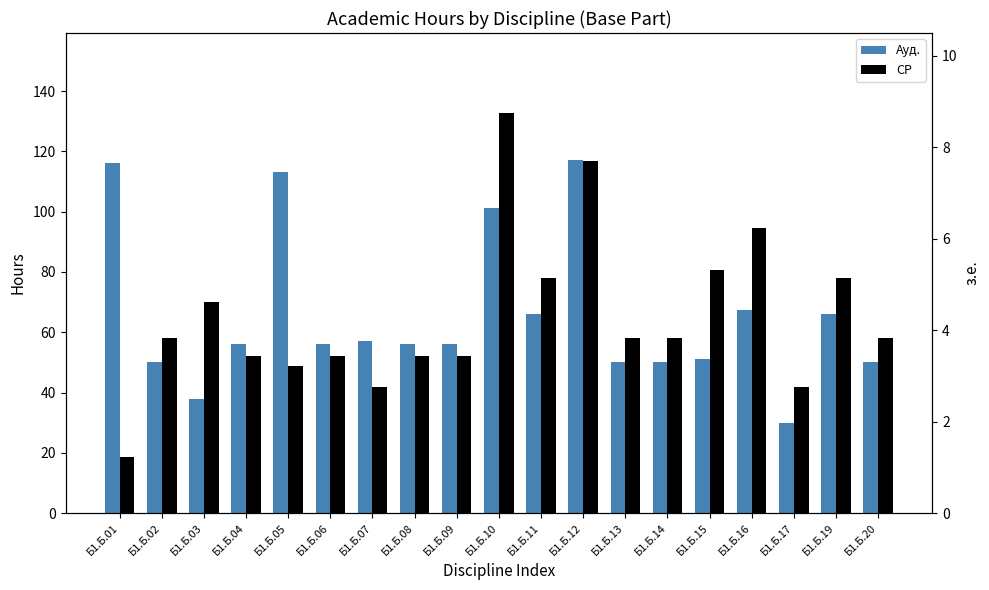

At how many categories does at least one series exceed 121?

1